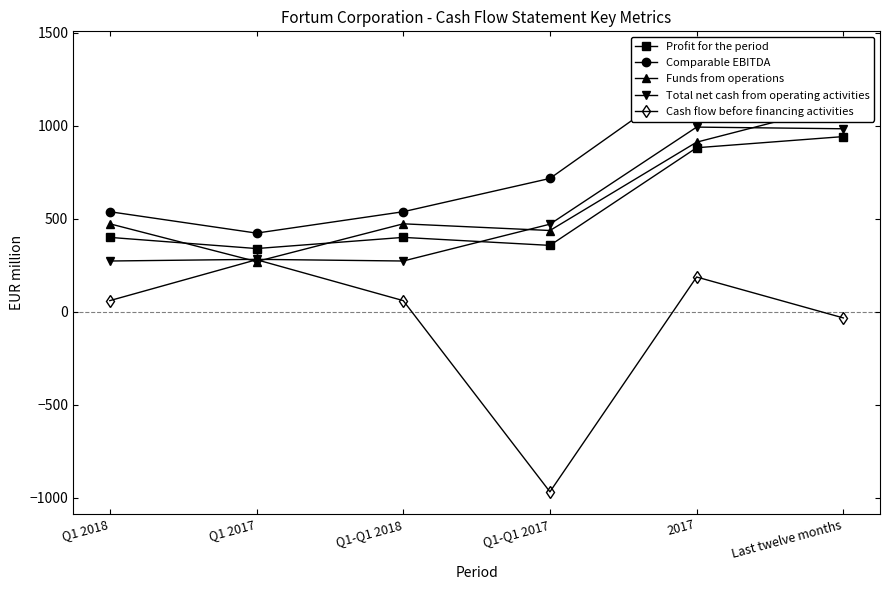

True or false: Comparable EBITDA and Funds from operations intersect in this chart.

False